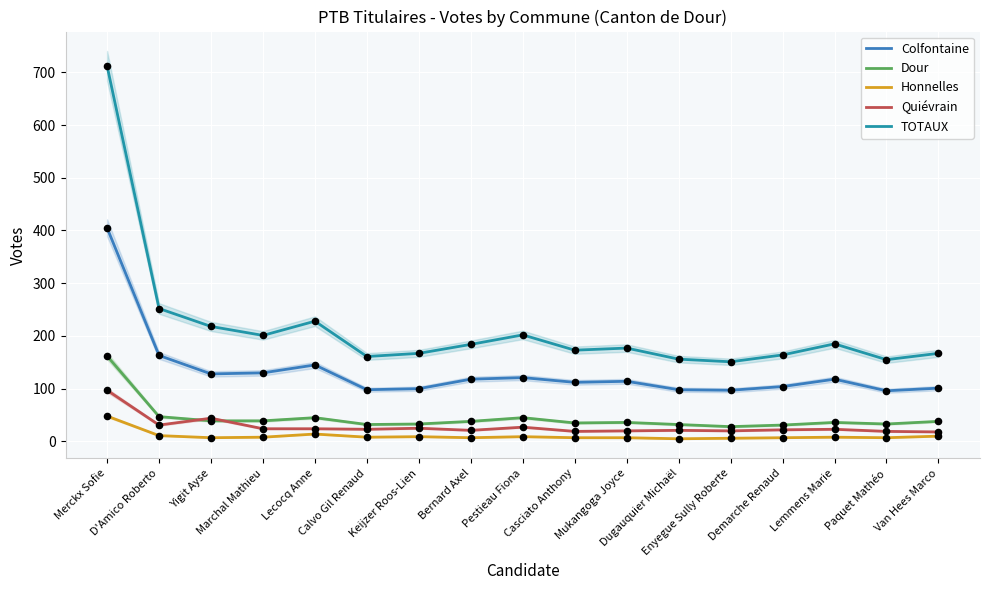

Which series reaches the minimum Y coordinate?

Honnelles